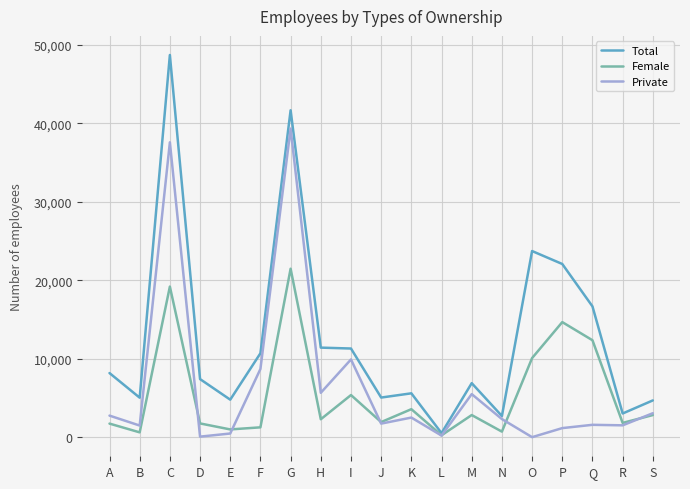

What is the average value of the Total series?

12631